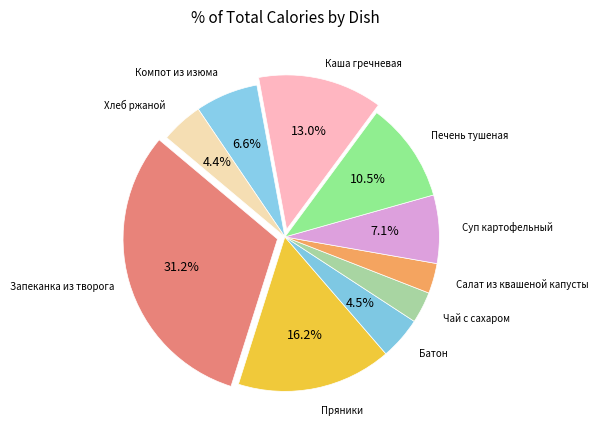

How many slices are in this pie chart?

10